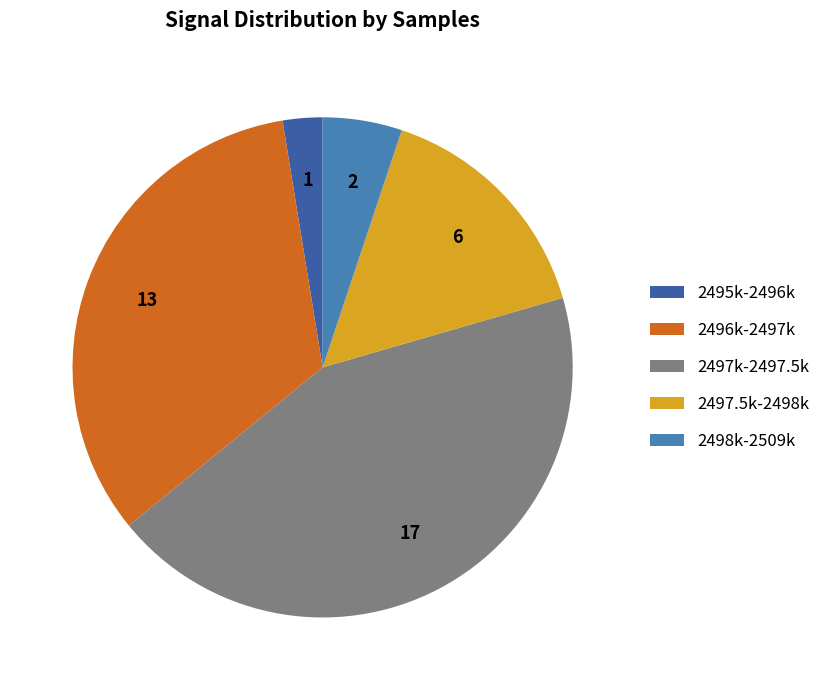

How many segments does this pie chart have?

5